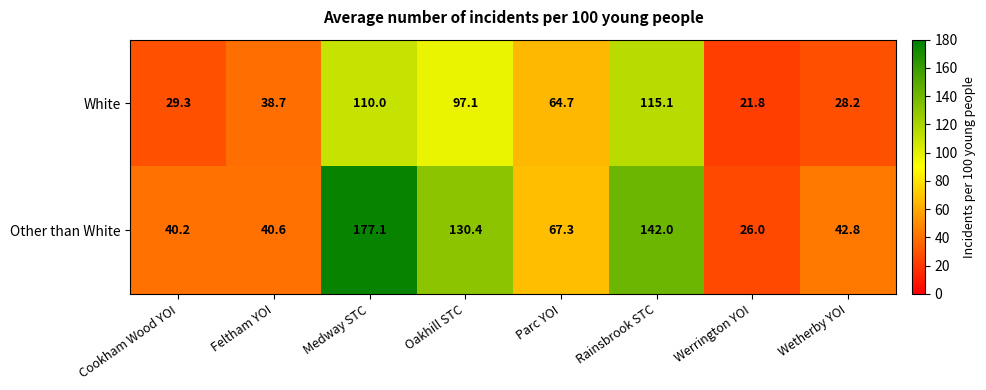

What is the average value of the White series?

63.1